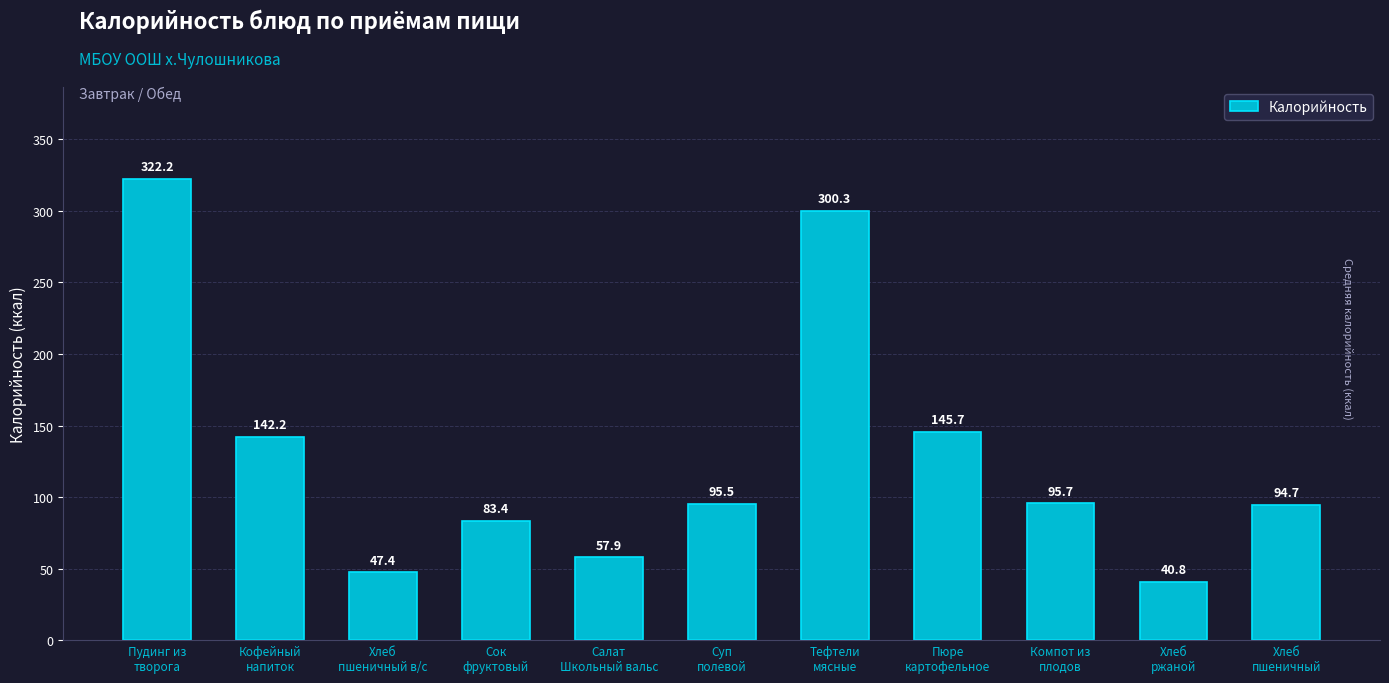

Is it true that the value at Хлеб
пшеничный в/с is 30.4?

False